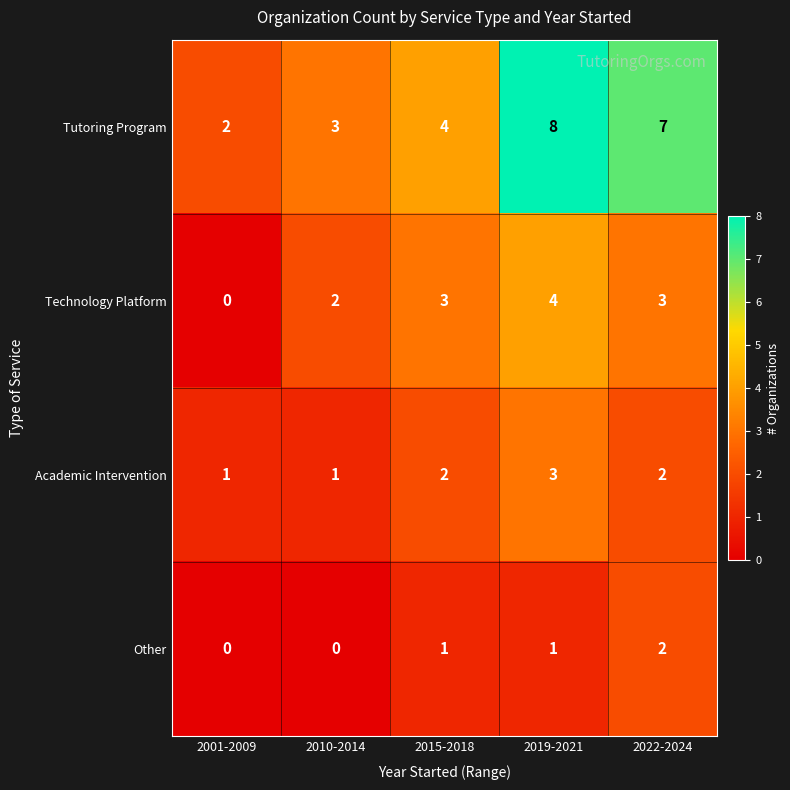

What is the average value of the Tutoring Program series?

5